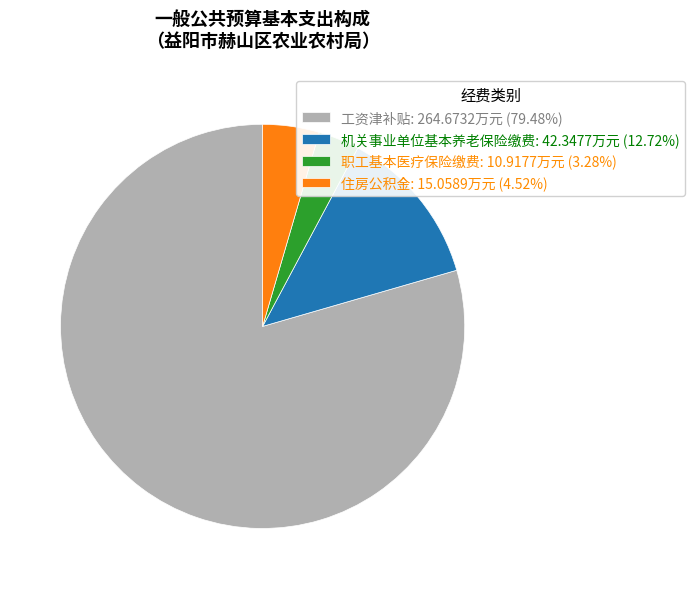

The 机关事业单位基本养老保险缴费 slice represents 27% of the pie. True or false?

False